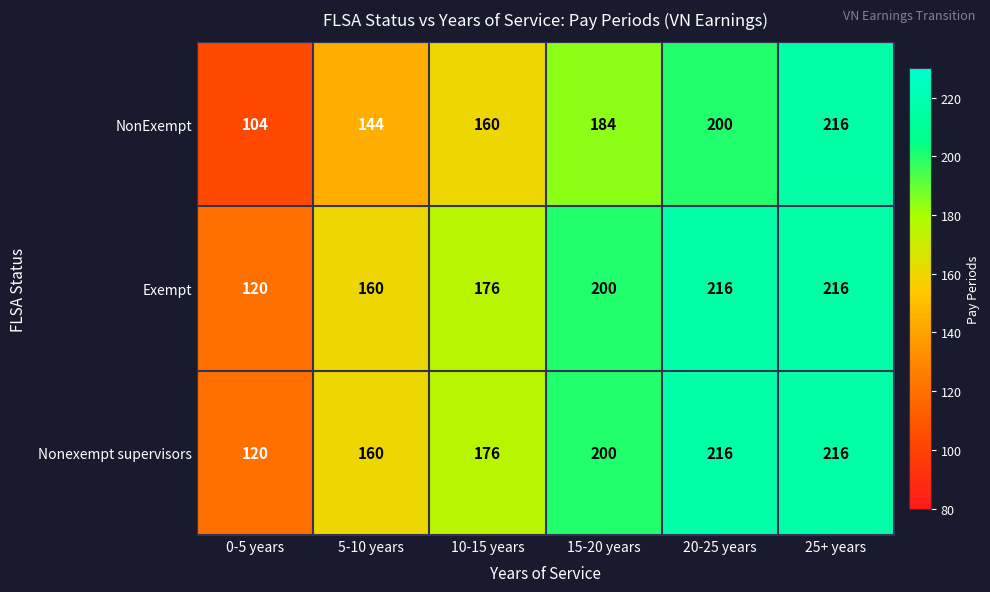

How many data points in Nonexempt supervisors are less than 200?

3